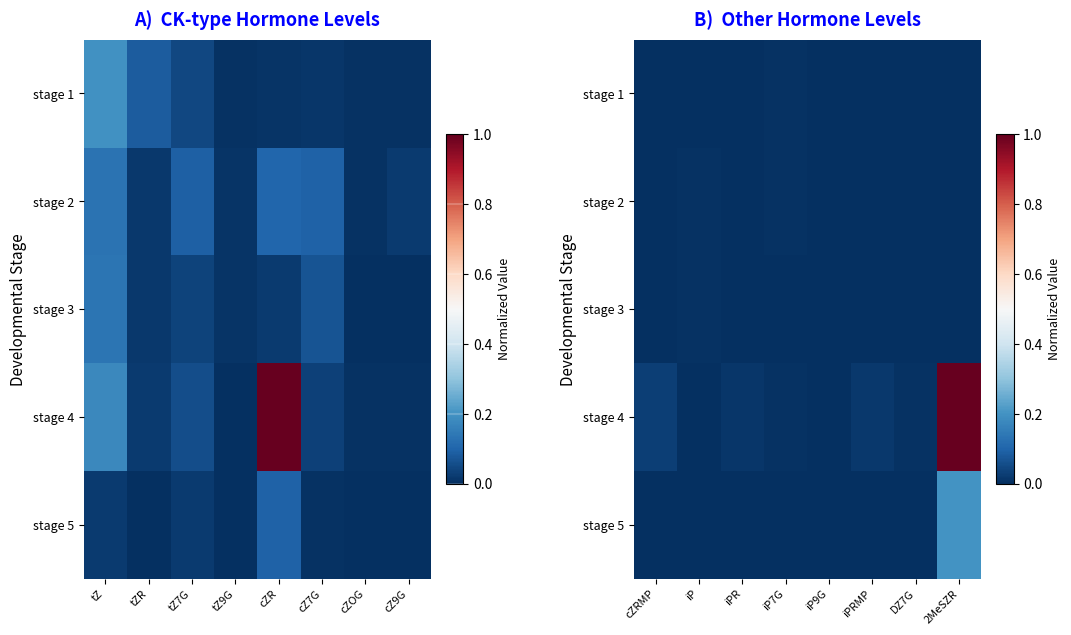

The value of stage 3 at iP7G is 0.0. True or false?

True